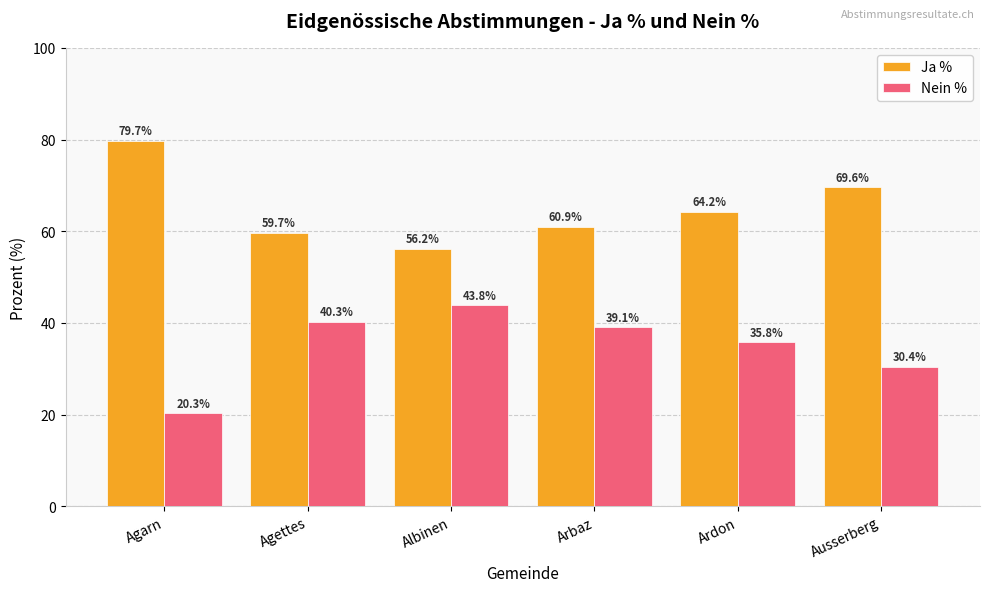

List the labels in order of Ja % value, smallest first.

Albinen, Agettes, Arbaz, Ardon, Ausserberg, Agarn